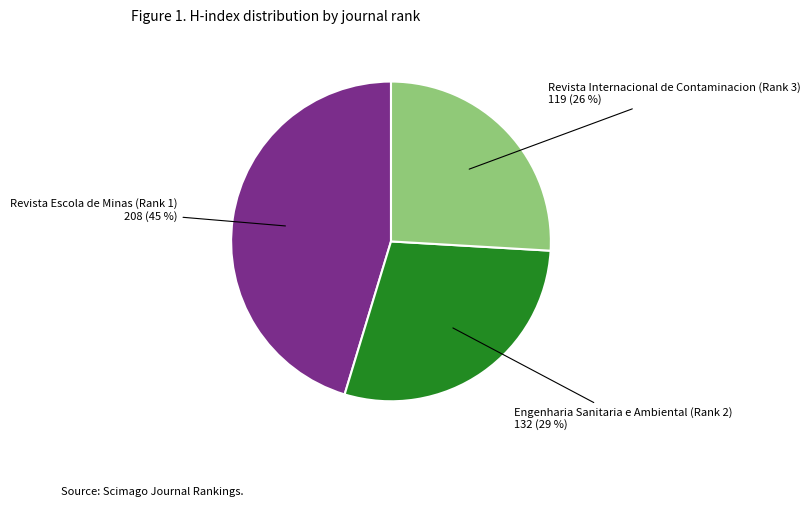

Count the number of slices in the pie.

3